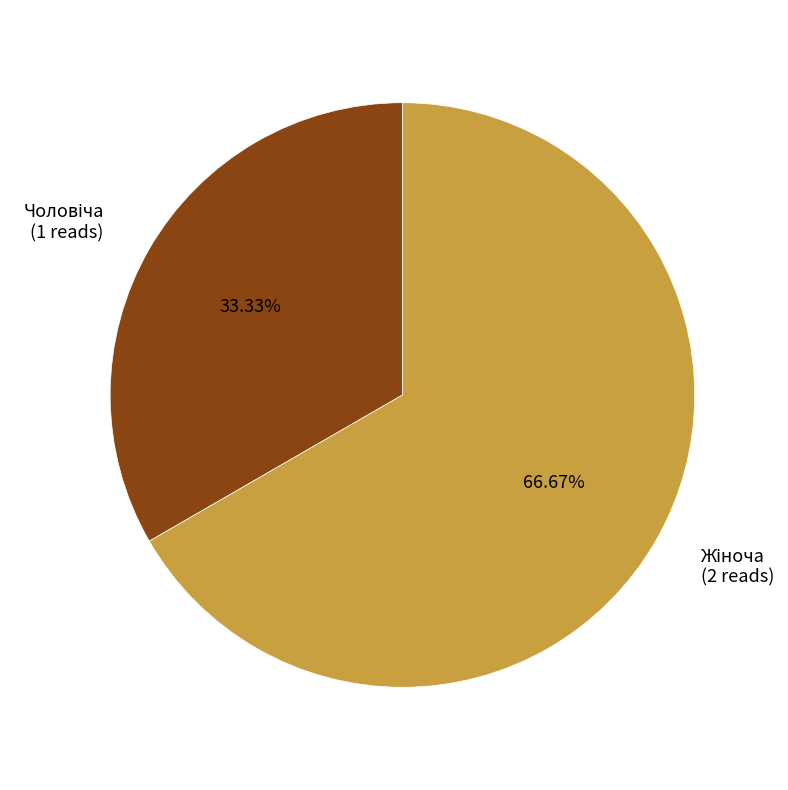

Is there any slice that represents more than half of the pie?

Yes